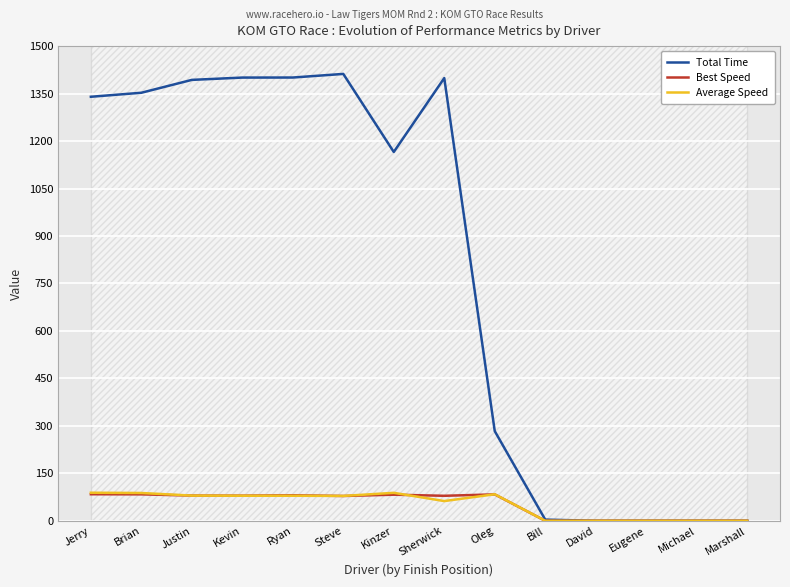

How many distinct data groups are displayed?

3